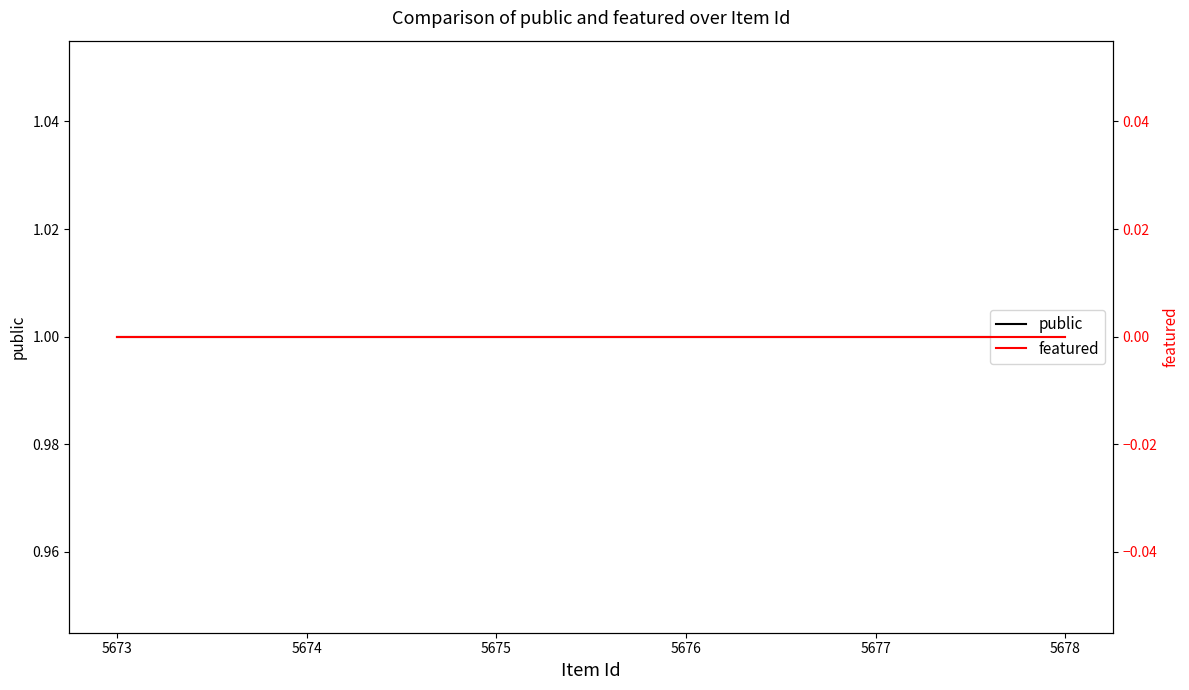

How many lines are shown in the chart?

2